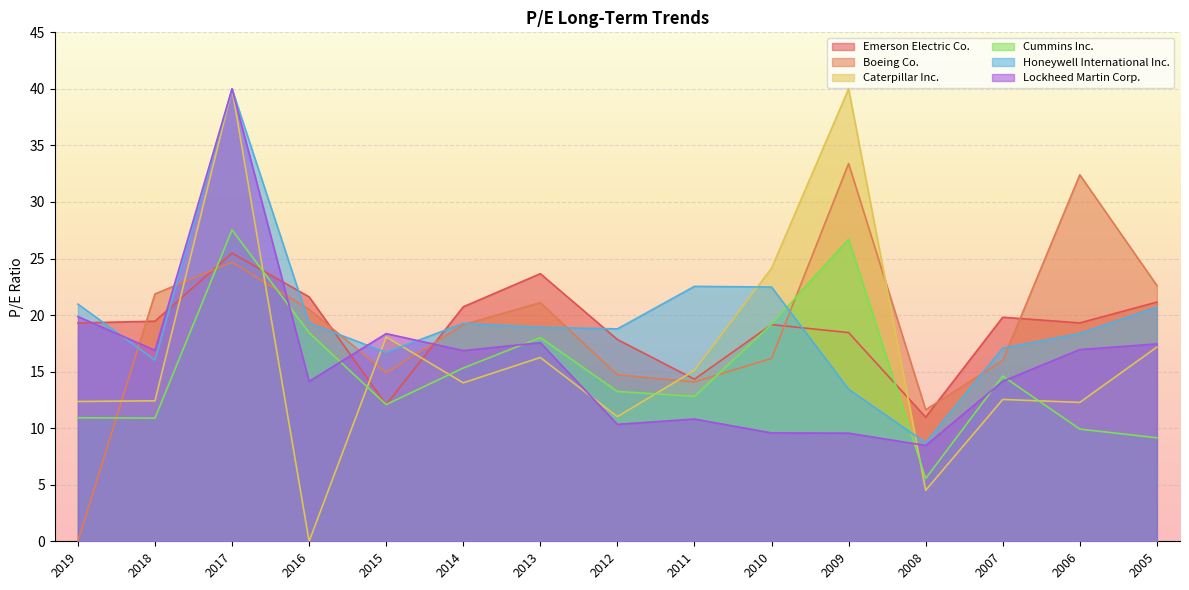

Which series has the widest spread of values?

Caterpillar Inc.